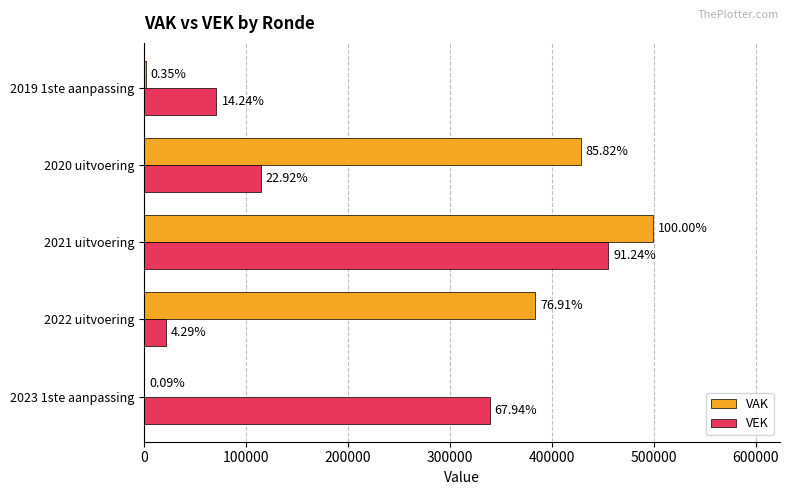

Reading left to right, extract all data points from this chart.

VAK: 474	383898	499147	428375	1739
VEK: 339106	21419	455427	114422	71089